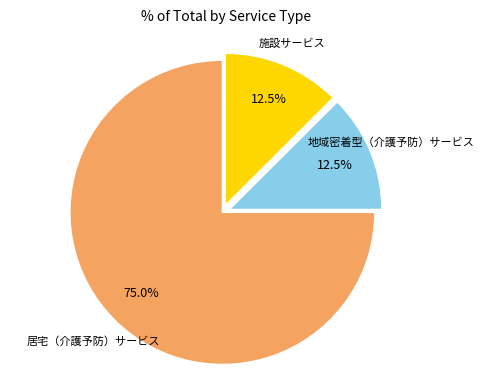

Which category has the biggest portion of the pie?

居宅（介護予防）サービス